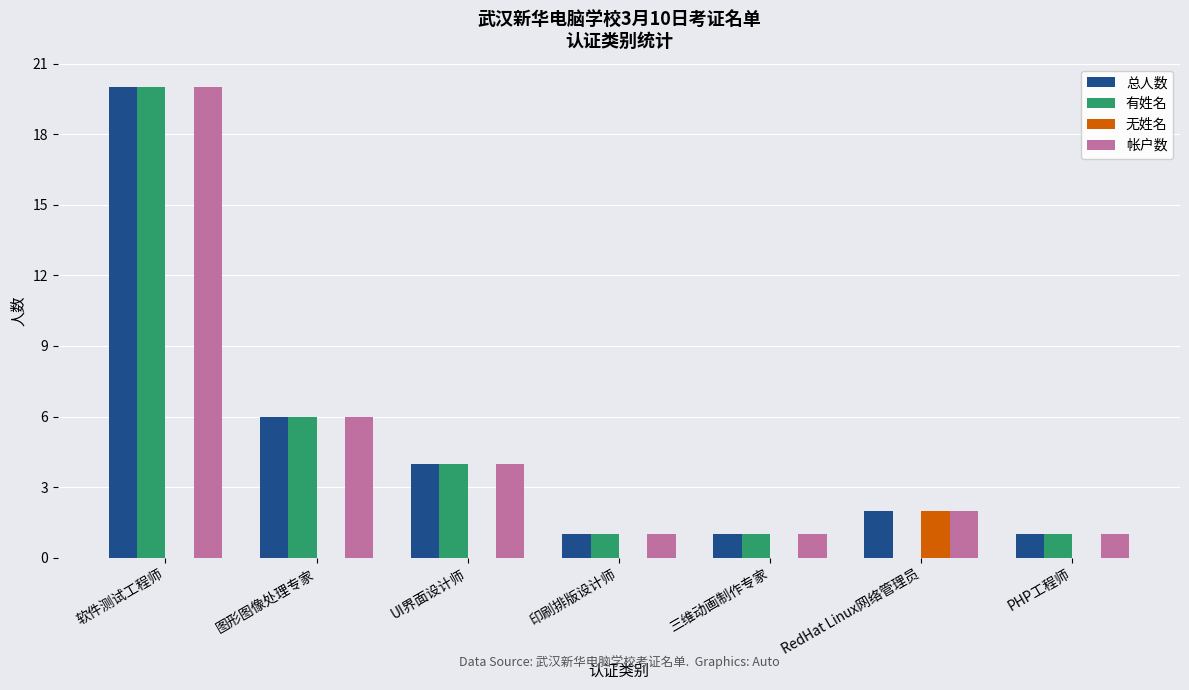

Are the bars horizontal?

No